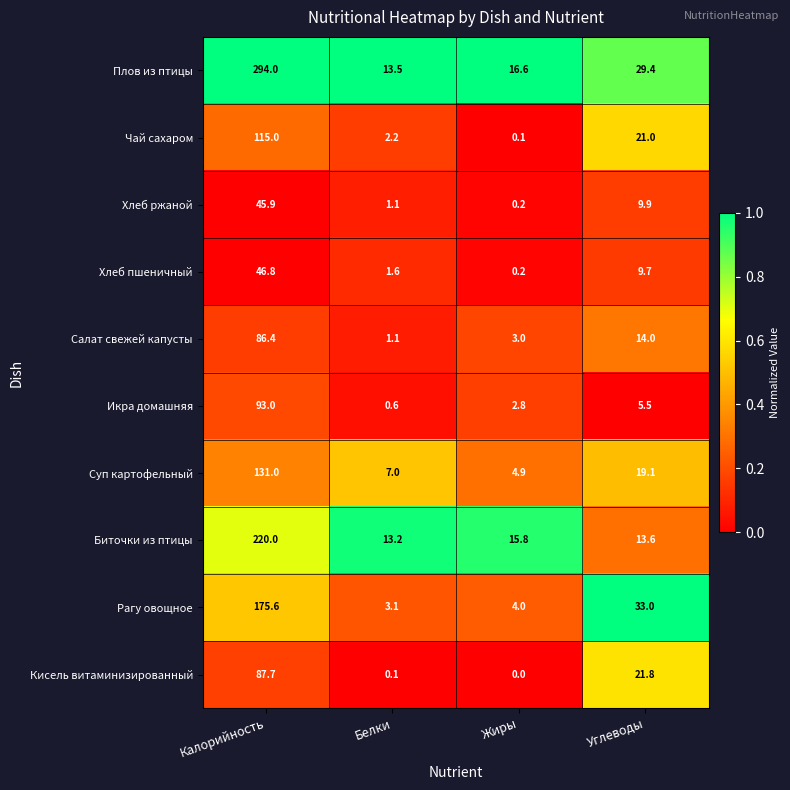

What value does the Хлеб пшеничный series have at Белки?

1.6